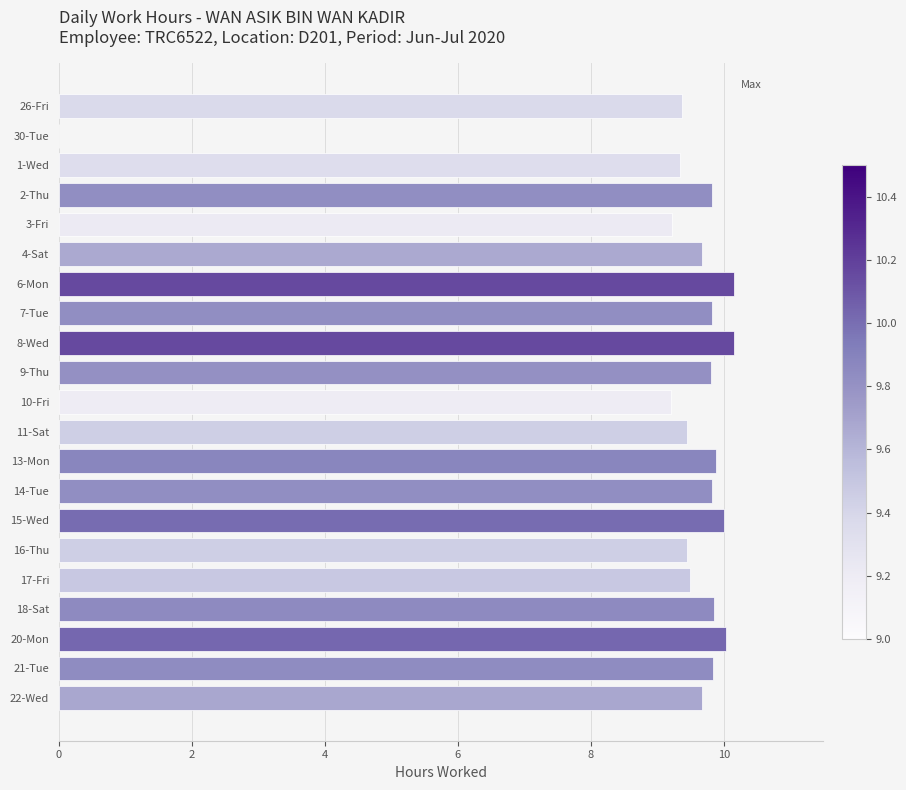

What is the sum of all values?

194.1